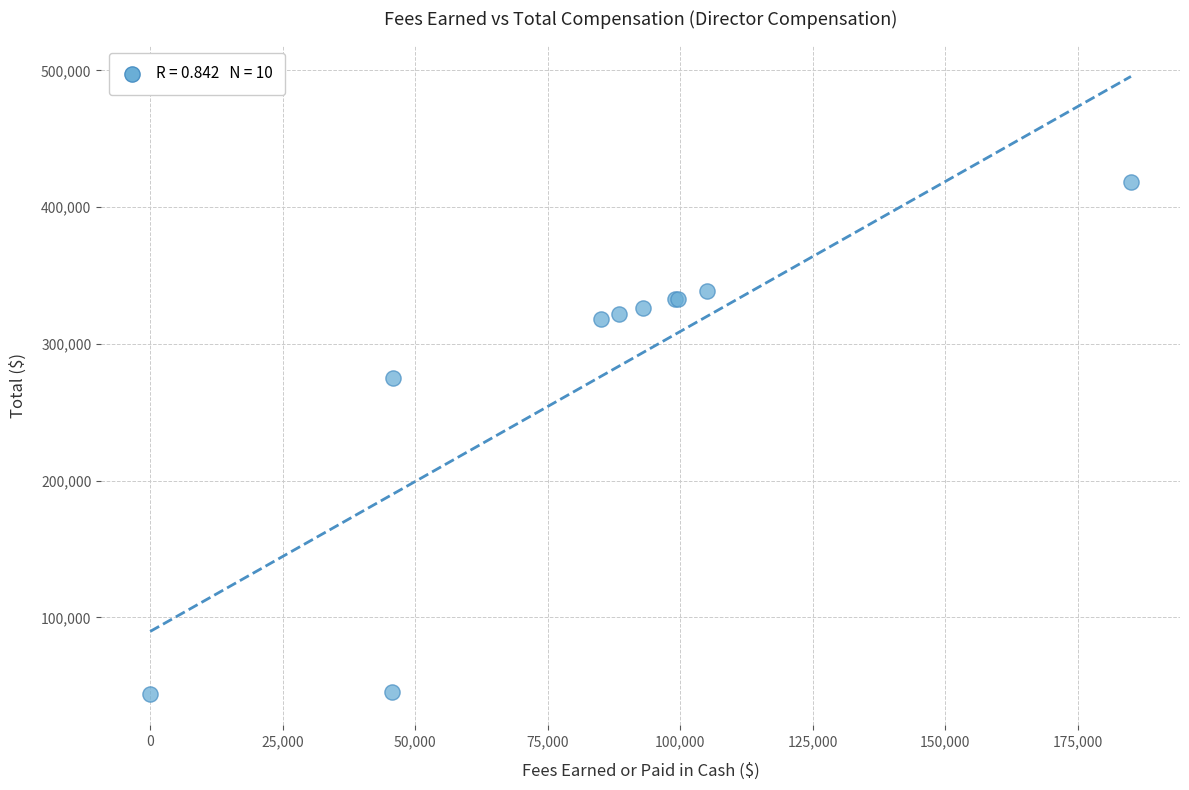

What Y value in the scatter plot is closest to 231031?

275329